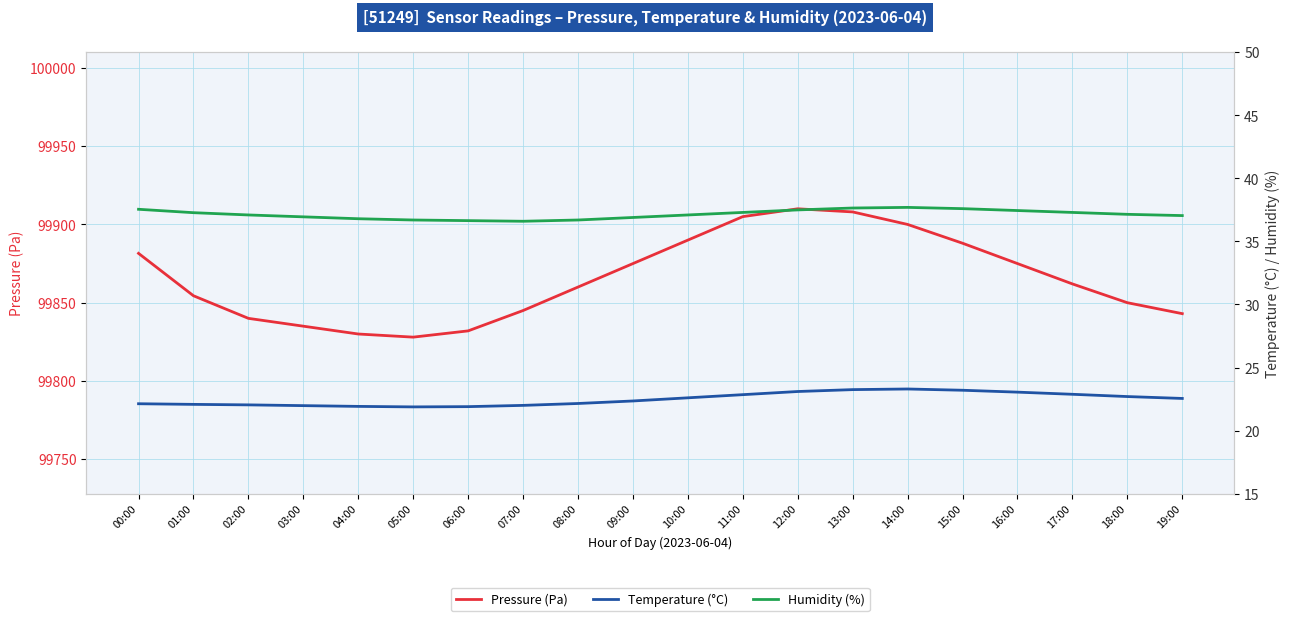

Reading left to right, extract all data points from this chart.

pressure: 00:00=99881.5	01:00=99854.4	02:00=99840.0	03:00=99835.0	04:00=99830.0	05:00=99828.0	06:00=99832.0	07:00=99845.0	08:00=99860.0	09:00=99875.0	10:00=99890.0	11:00=99905.0	12:00=99910.0	13:00=99908.0	14:00=99900.0	15:00=99888.0	16:00=99875.0	17:00=99862.0	18:00=99850.0	19:00=99843.0
temperature: 00:00=22.1	01:00=22.1	02:00=22.0	03:00=22.0	04:00=21.9	05:00=21.9	06:00=21.9	07:00=22.0	08:00=22.1	09:00=22.4	10:00=22.6	11:00=22.9	12:00=23.1	13:00=23.2	14:00=23.3	15:00=23.2	16:00=23.1	17:00=22.9	18:00=22.7	19:00=22.6
humidity: 00:00=37.5	01:00=37.3	02:00=37.1	03:00=37.0	04:00=36.8	05:00=36.7	06:00=36.6	07:00=36.6	08:00=36.7	09:00=36.9	10:00=37.1	11:00=37.3	12:00=37.5	13:00=37.6	14:00=37.7	15:00=37.6	16:00=37.5	17:00=37.3	18:00=37.1	19:00=37.0